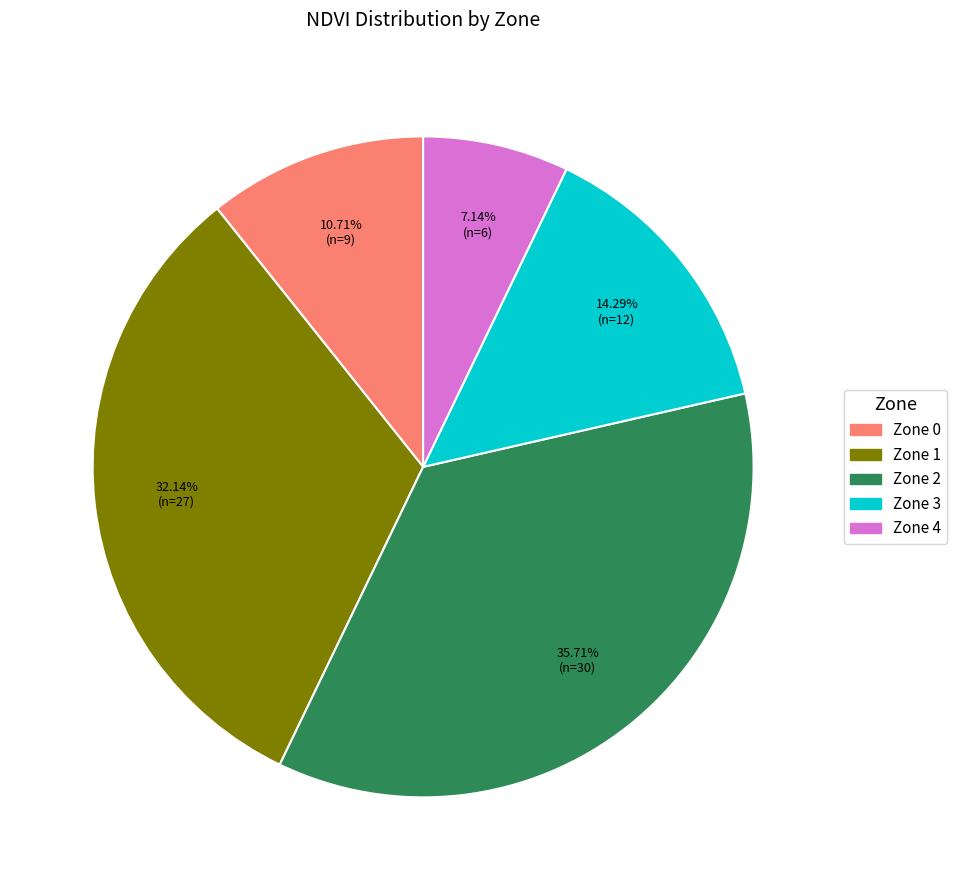

Which category has the smallest portion of the pie?

Zone 4